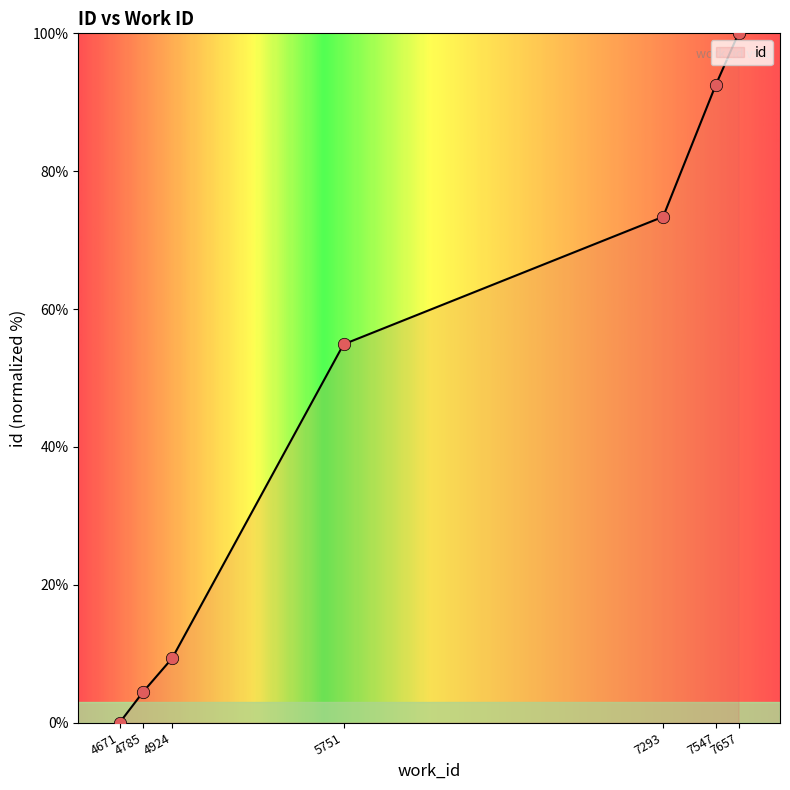

What is the change in value from 5751 to 7657?

+45.1